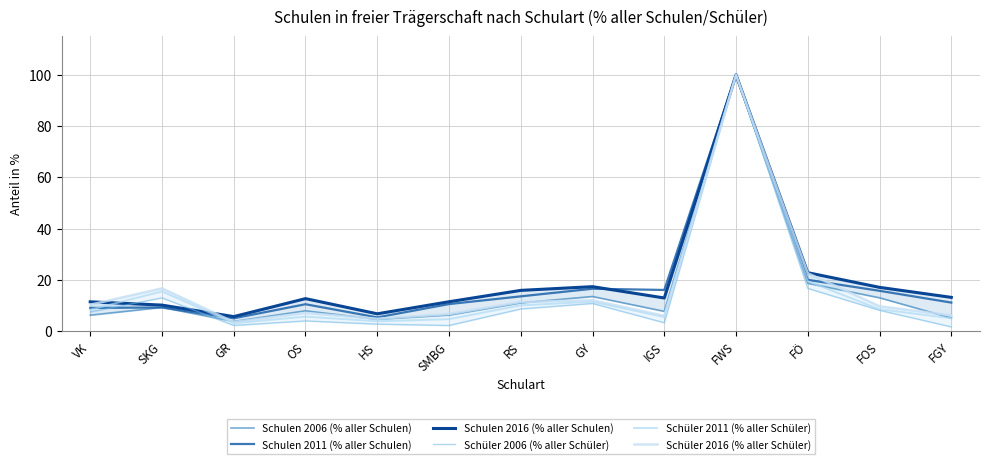

How many interior local valleys does the Schulen 2011 (% aller Schulen) series have?

3